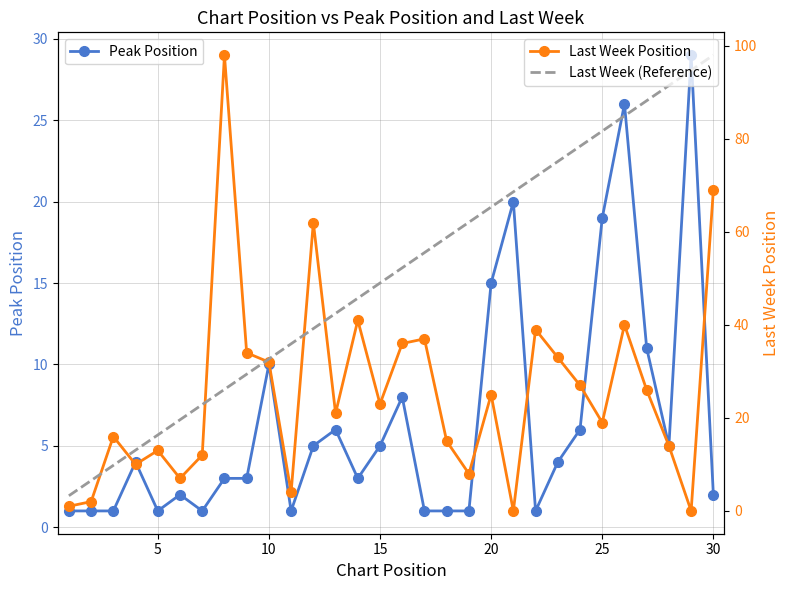

Which series changed the most between 10 and 15?

Last Week (Reference)